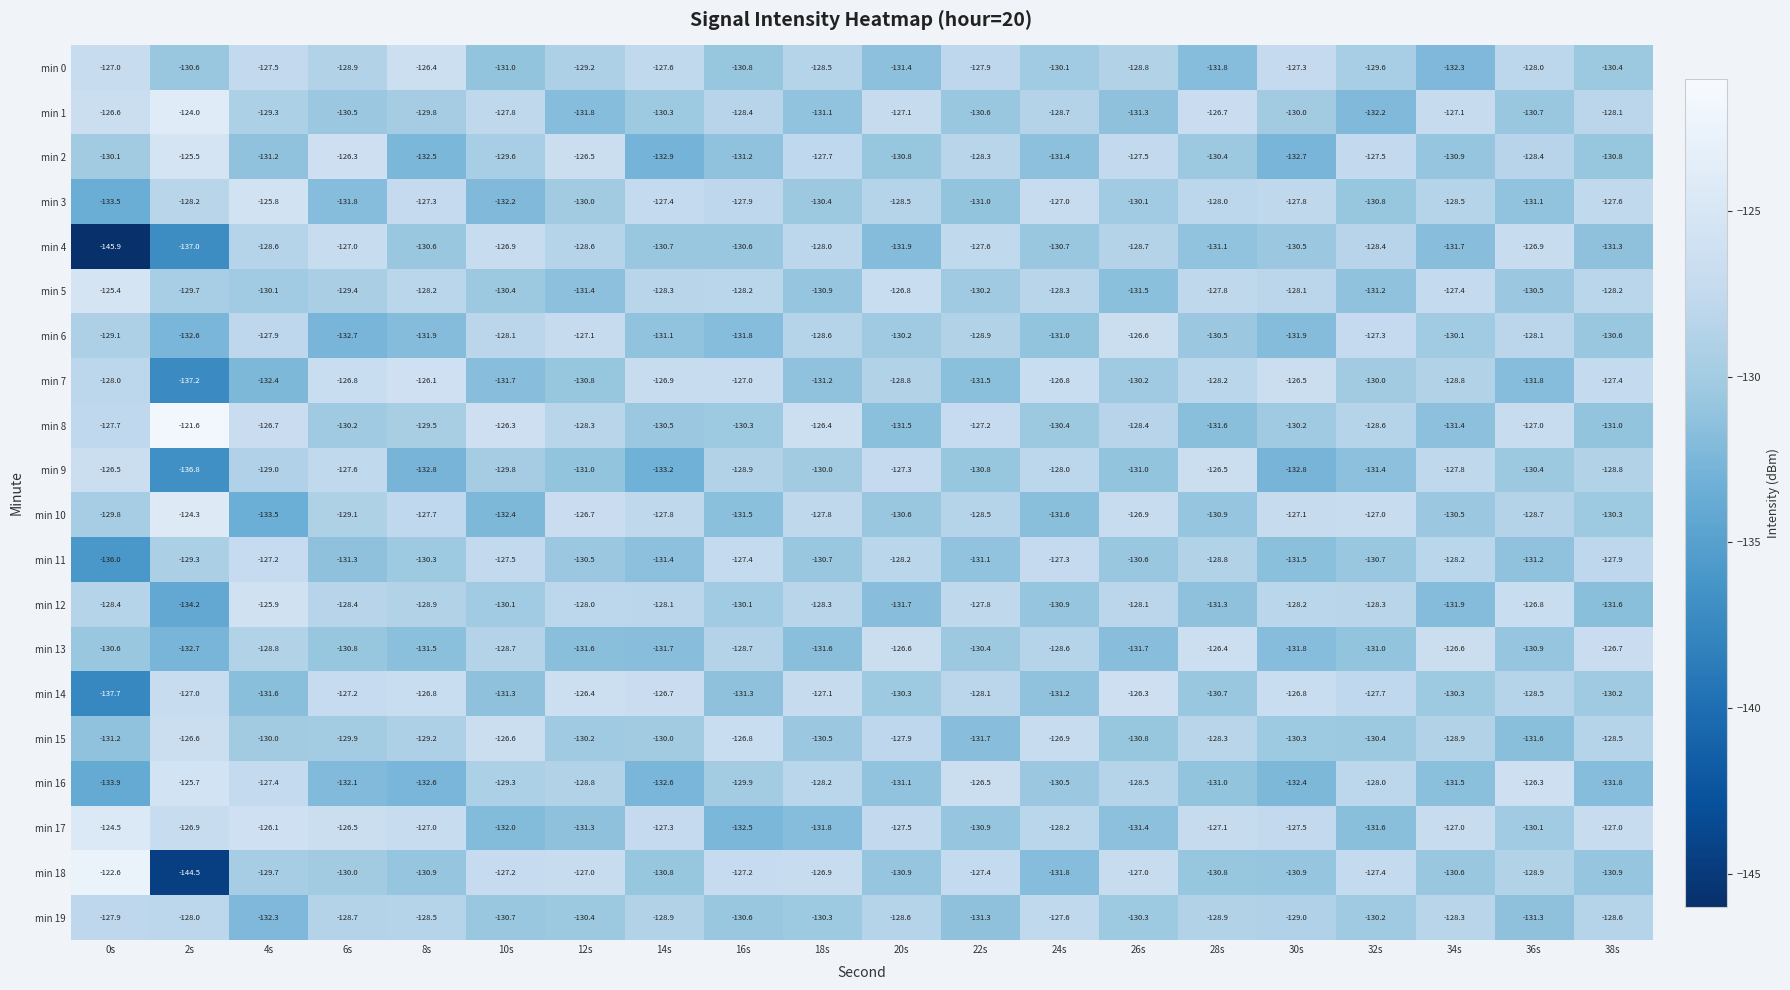

Is it true that min 6 equals -206.1 at 30s?

False